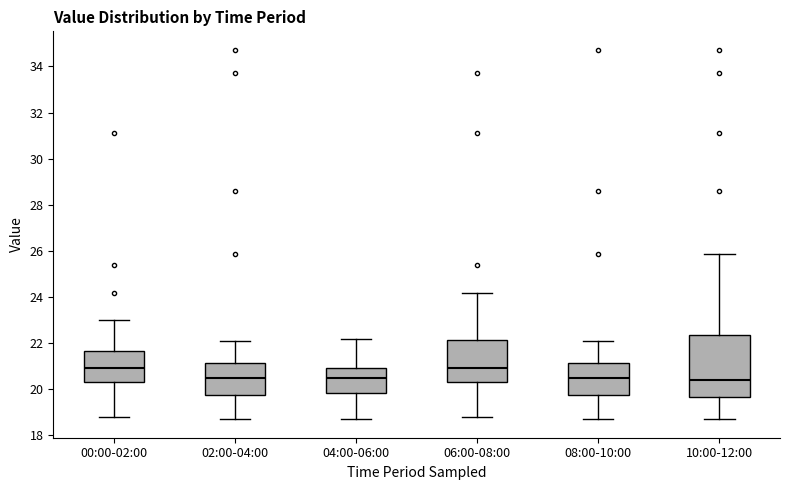

Where does the upper whisker of the box for 06:00-08:00 end on the y-axis? The values are not printed on the chart, so give them approximately, as read against the axis.

24.2